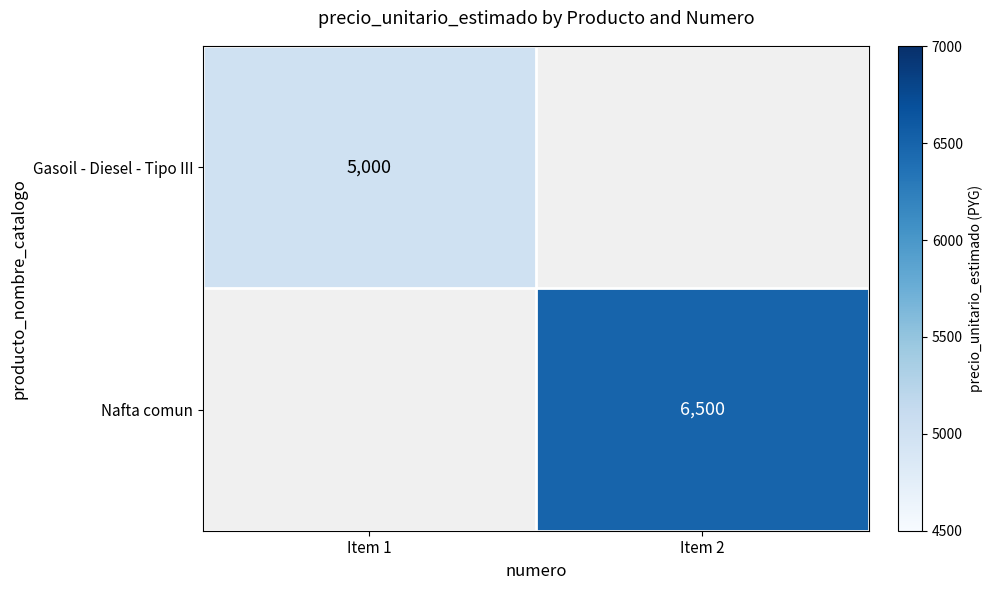

Is it true that Gasoil - Diesel - Tipo III equals 5000 at Item 1?

True